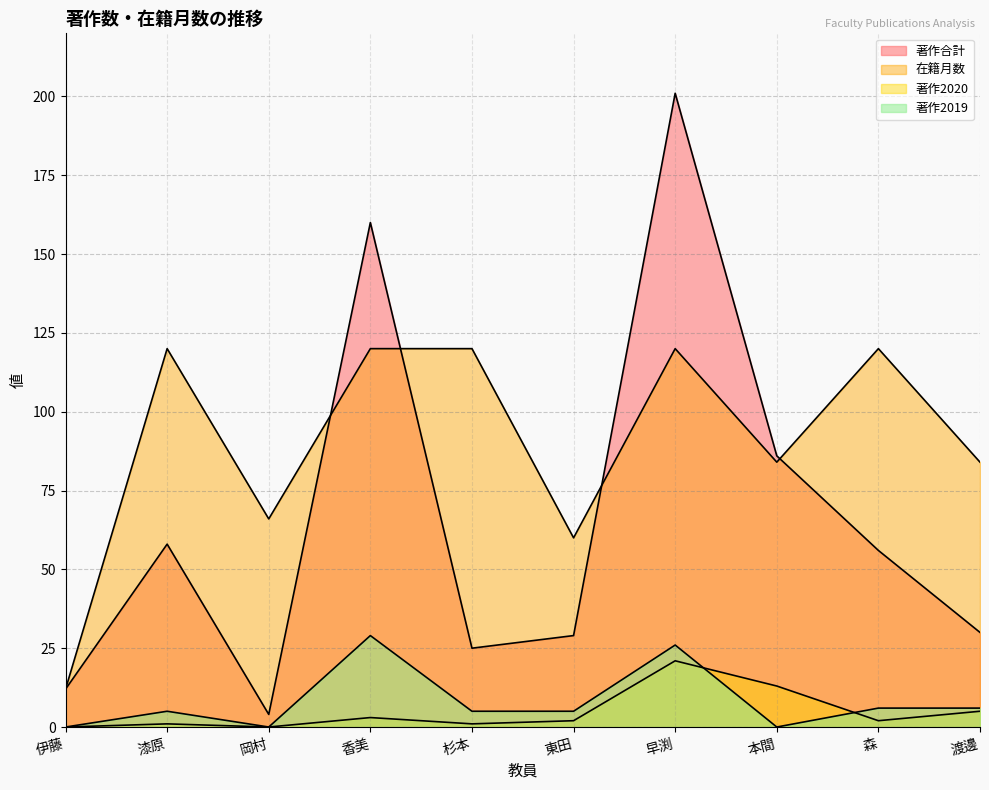

In 在籍月数, how many points are higher than both neighbors (excluding endpoints)?

3